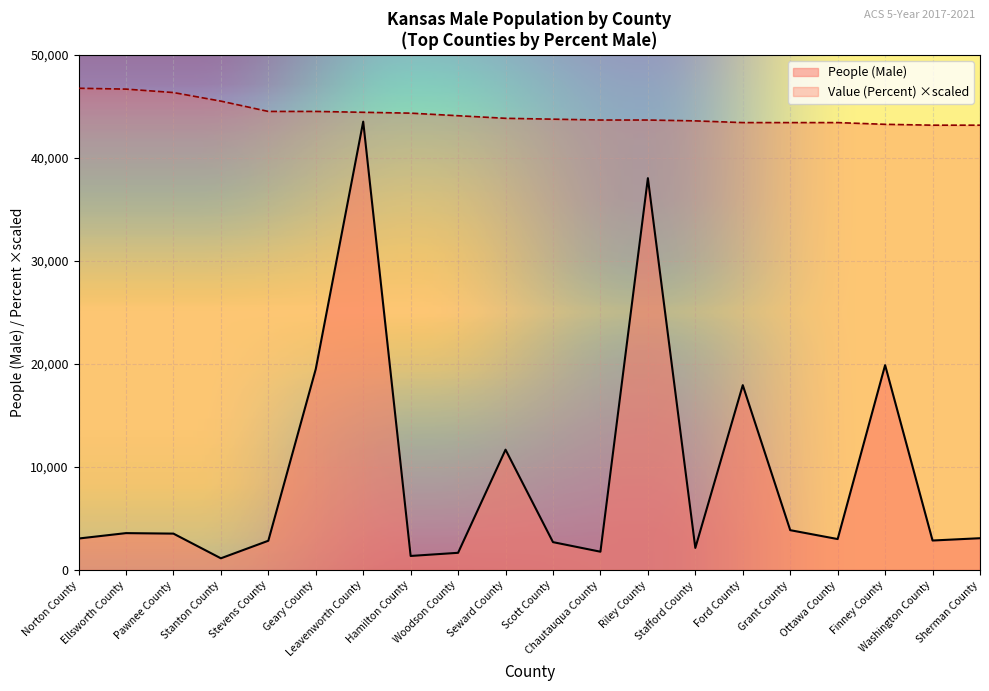

Rank the categories by People (Male) value from highest to lowest.

Leavenworth County, Riley County, Finney County, Geary County, Ford County, Seward County, Grant County, Ellsworth County, Pawnee County, Sherman County, Norton County, Ottawa County, Washington County, Stevens County, Scott County, Stafford County, Chautauqua County, Woodson County, Hamilton County, Stanton County